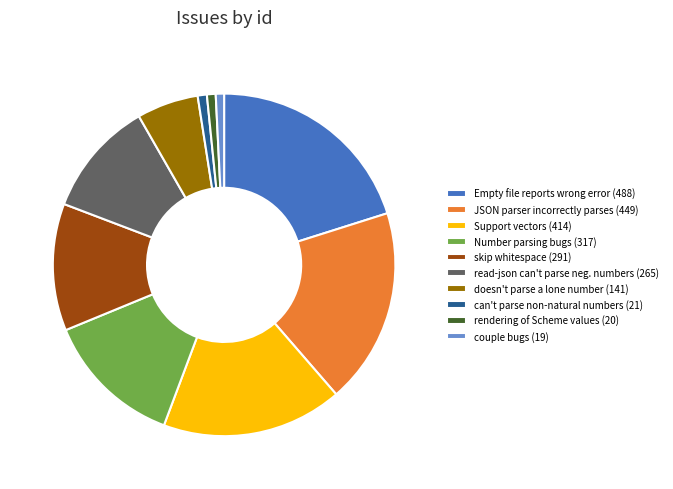

Combined, do JSON parser incorrectly parses (449) and skip whitespace (291) account for over 50%?

No